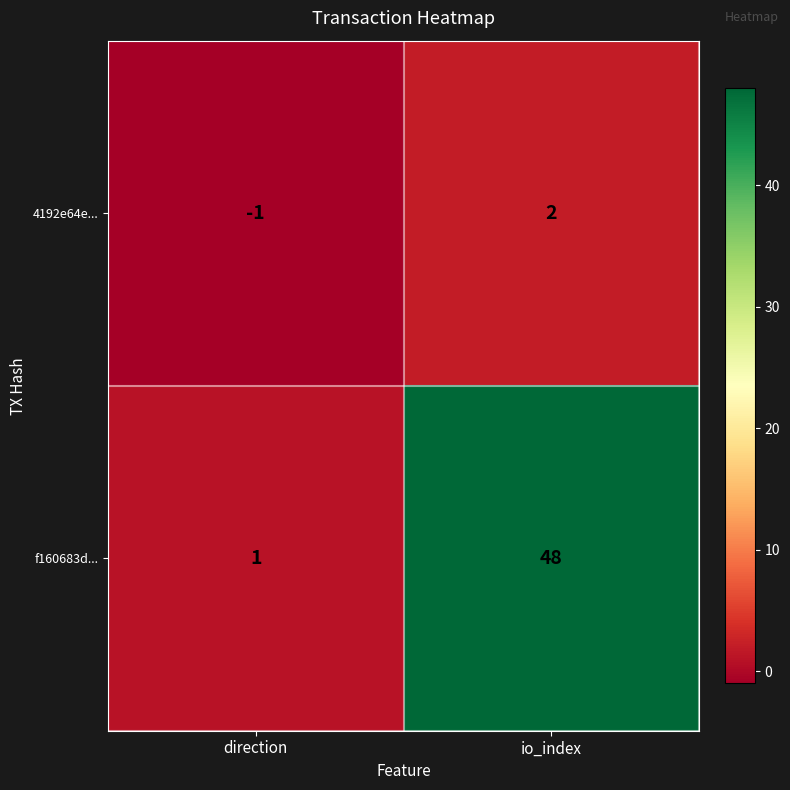

Reading left to right, extract all data points from this chart.

4192e64e...: direction=-1	io_index=2
f160683d...: direction=1	io_index=48